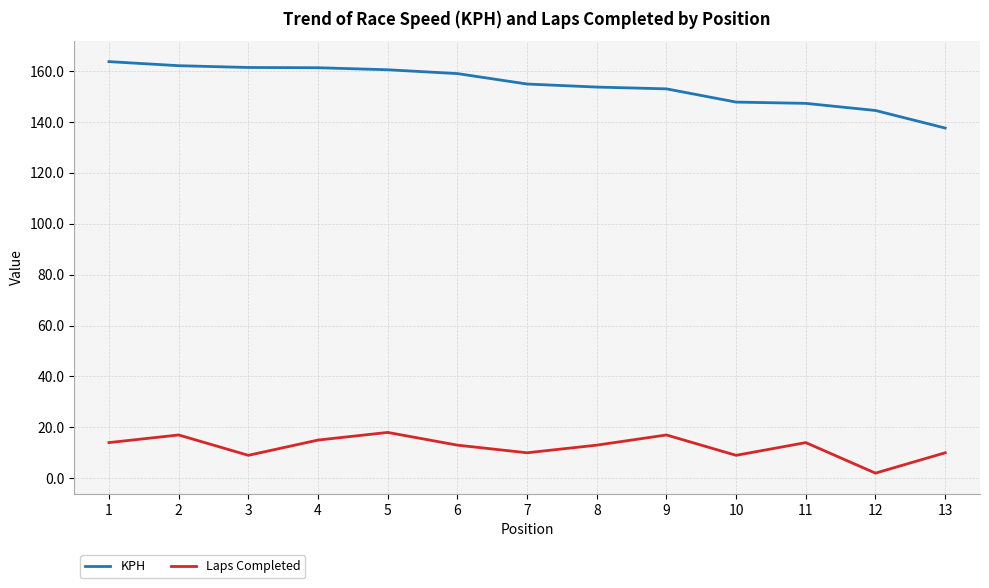

The value of KPH at 7 is 154.9. True or false?

True